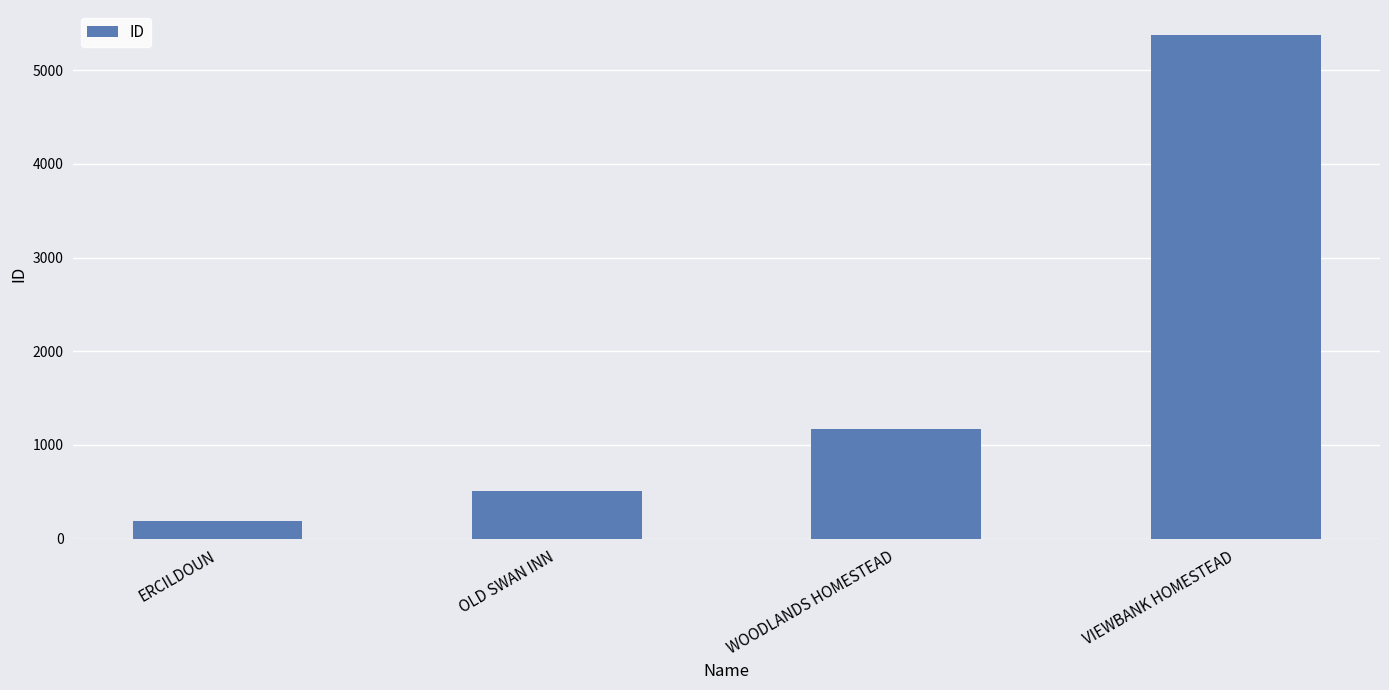

Rank the categories by value from highest to lowest.

VIEWBANK HOMESTEAD, WOODLANDS HOMESTEAD, OLD SWAN INN, ERCILDOUN